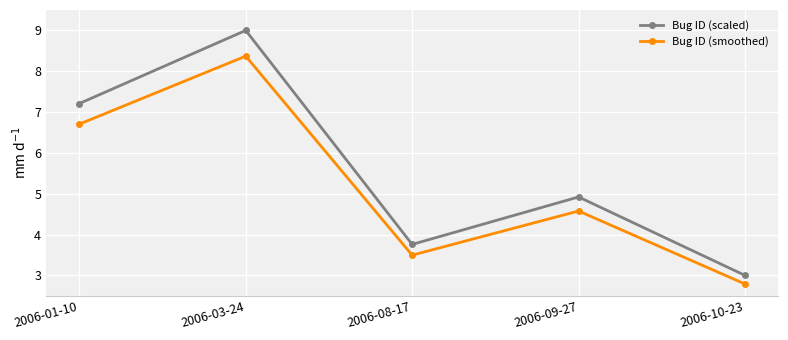

What position from the left is 2006-10-23?

5